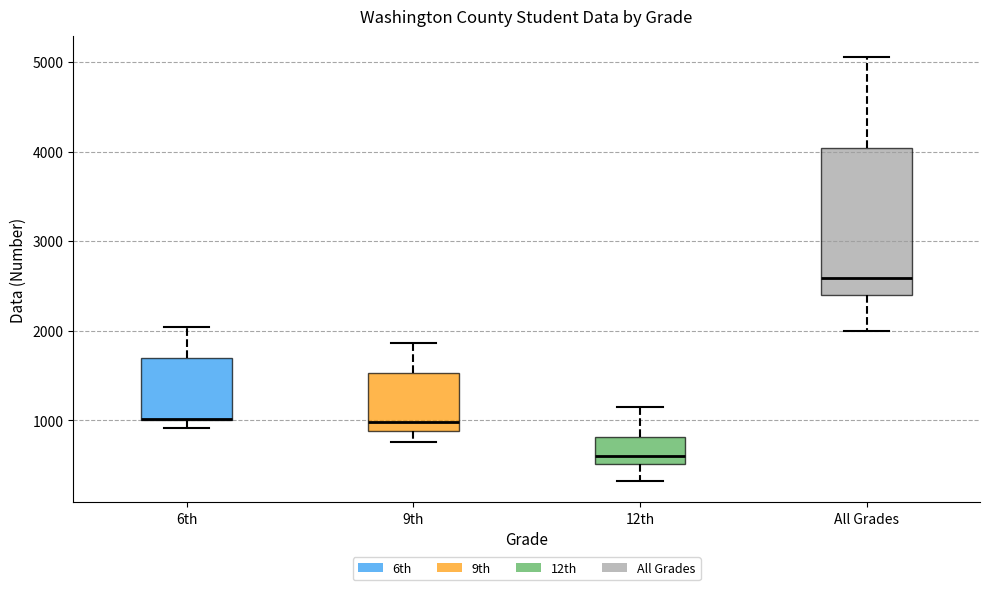

Which box is the tallest, from its lower edge to its upper edge?

All Grades